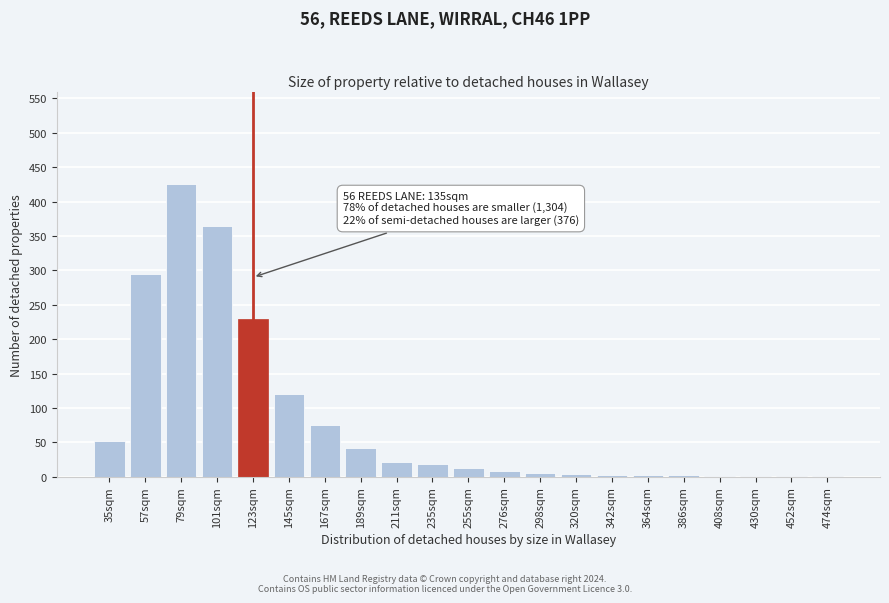

What is the maximum value shown in the chart?

425